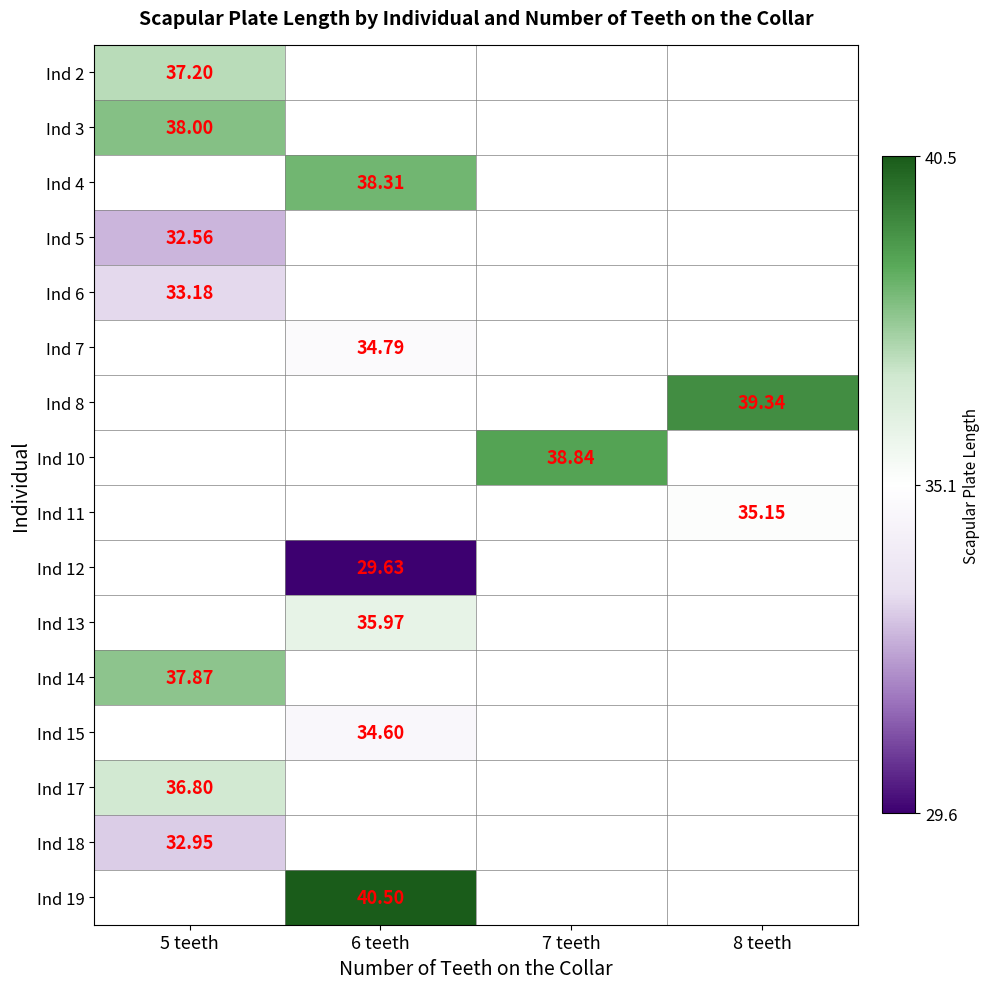

At which label does Ind 7 reach its minimum?

5 teeth